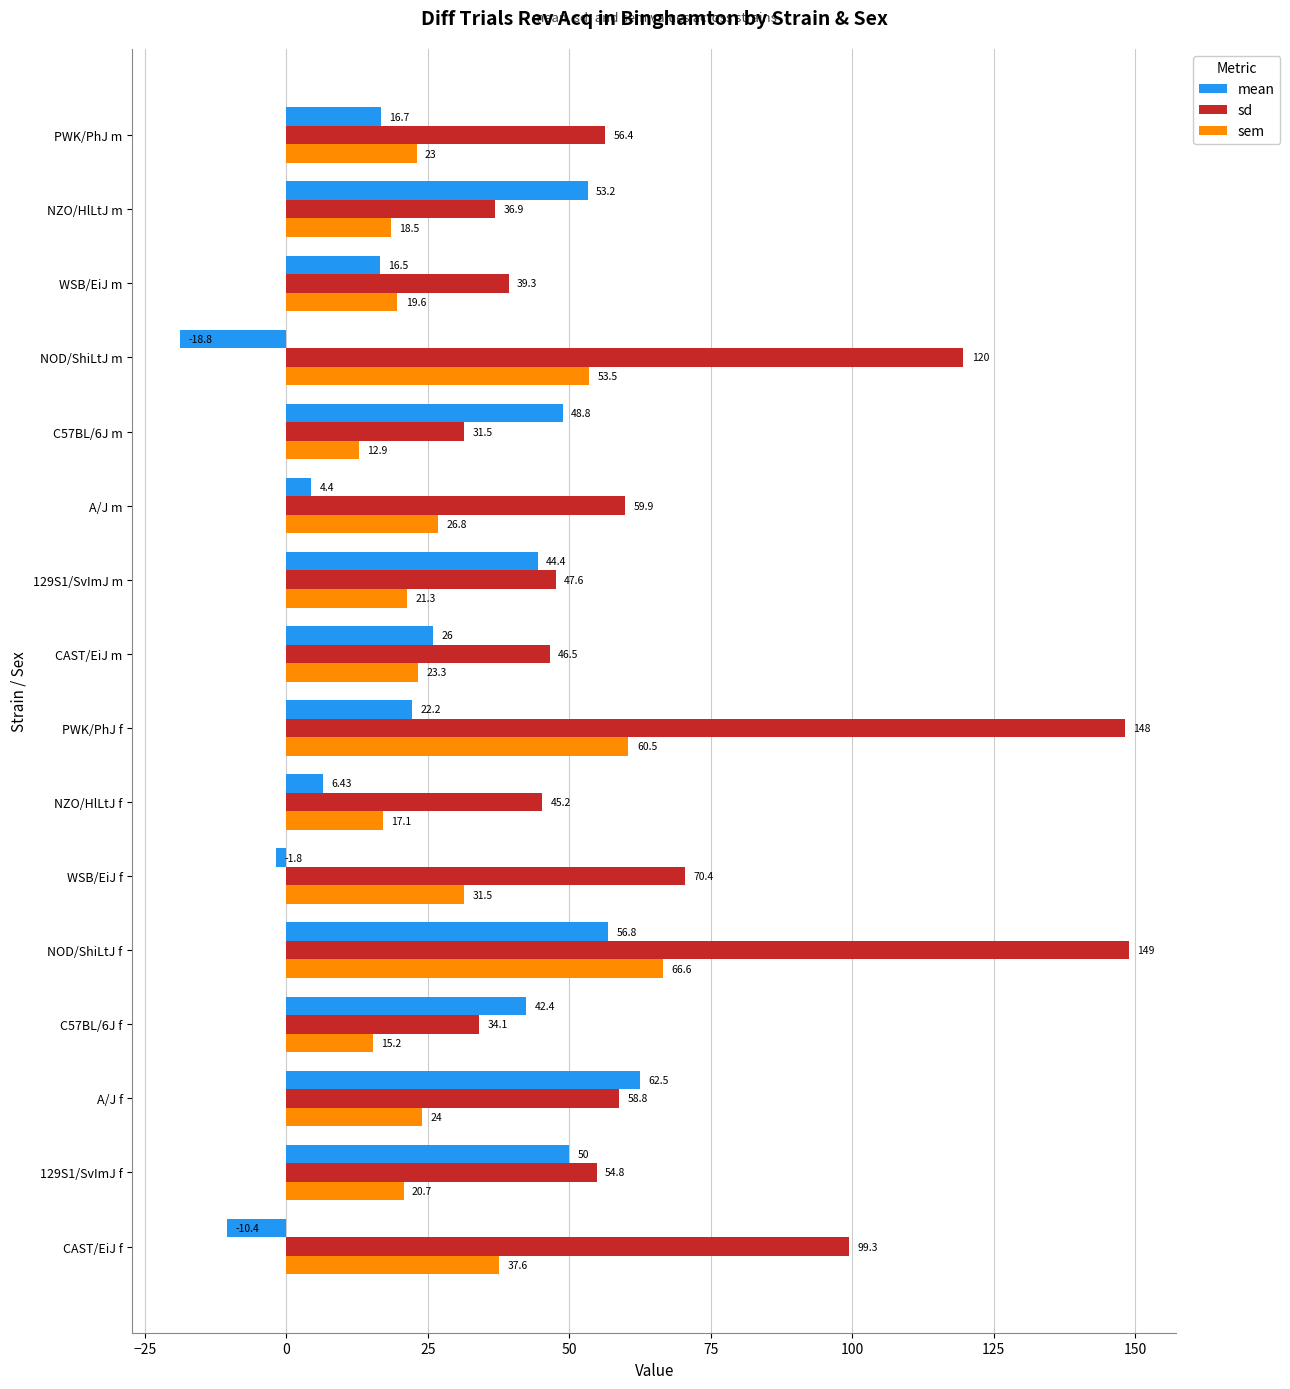

What is the difference between the highest and lowest values at A/J f?

38.5